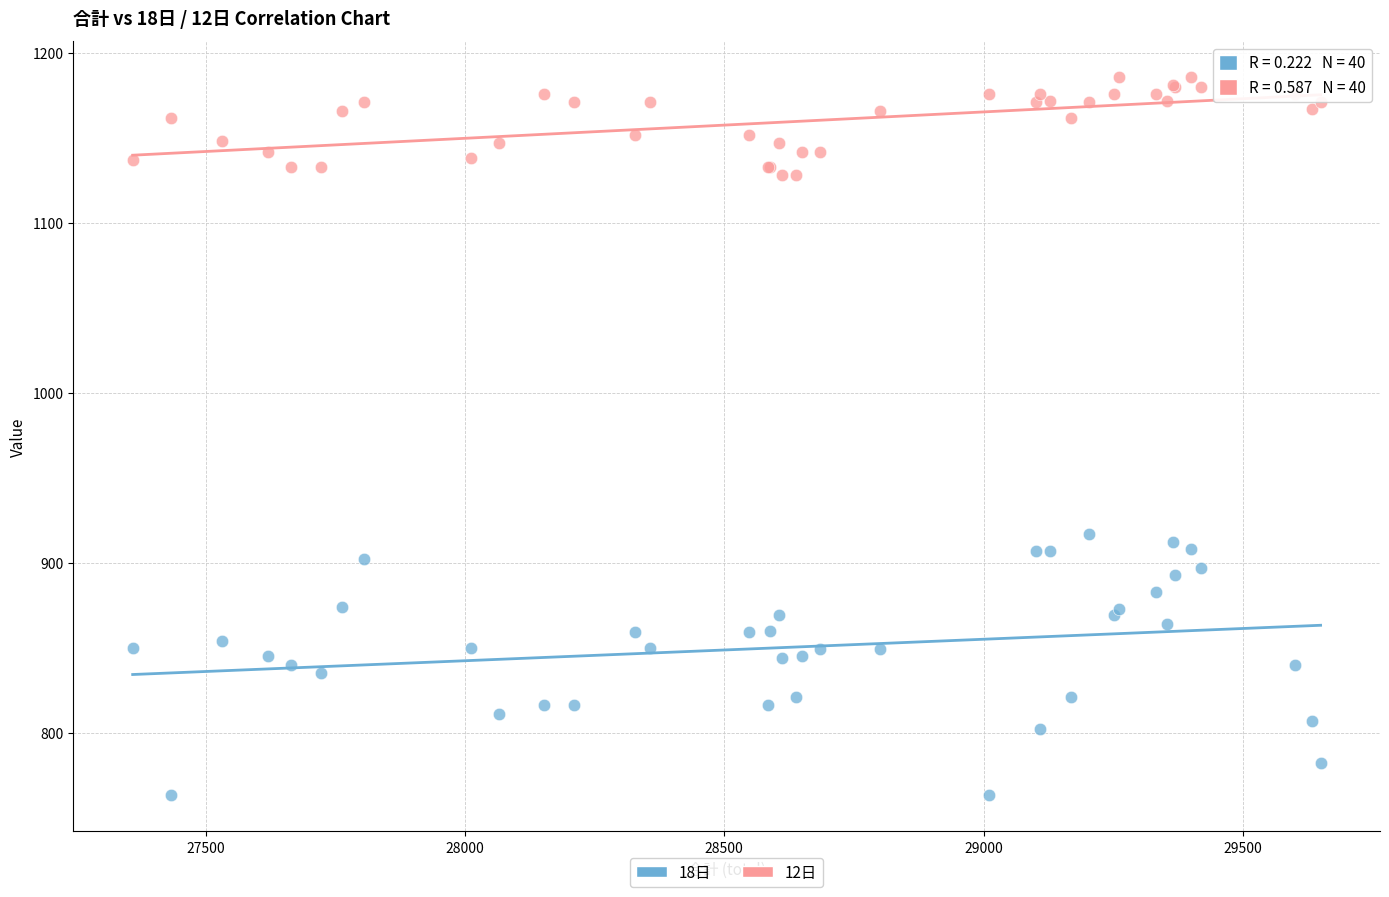

Across all series, what Y value is closest to 974?

917